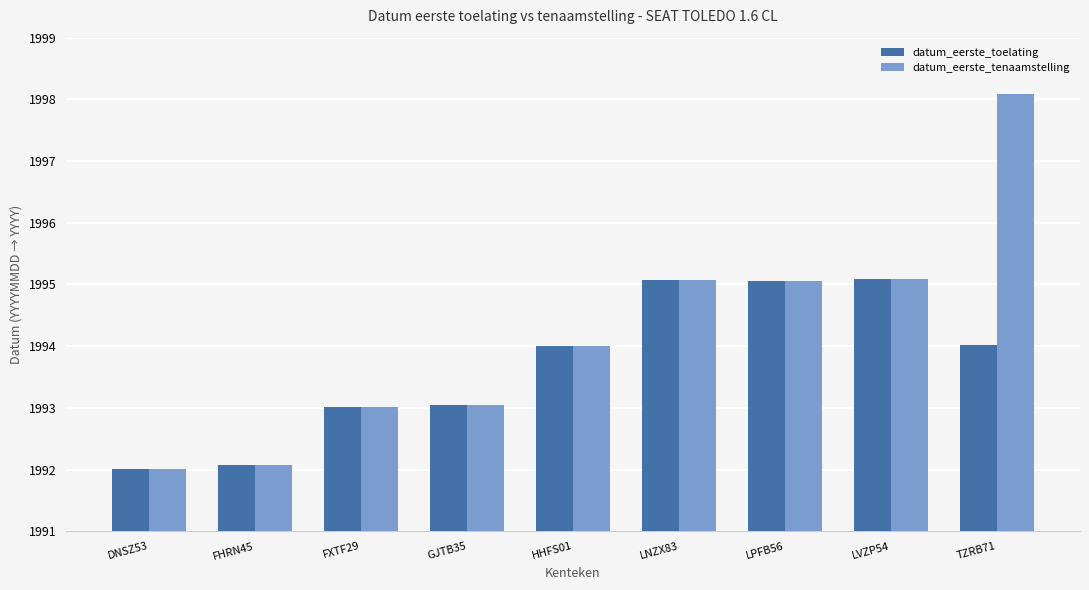

What is the total value across all series at LNZX83?

39901442